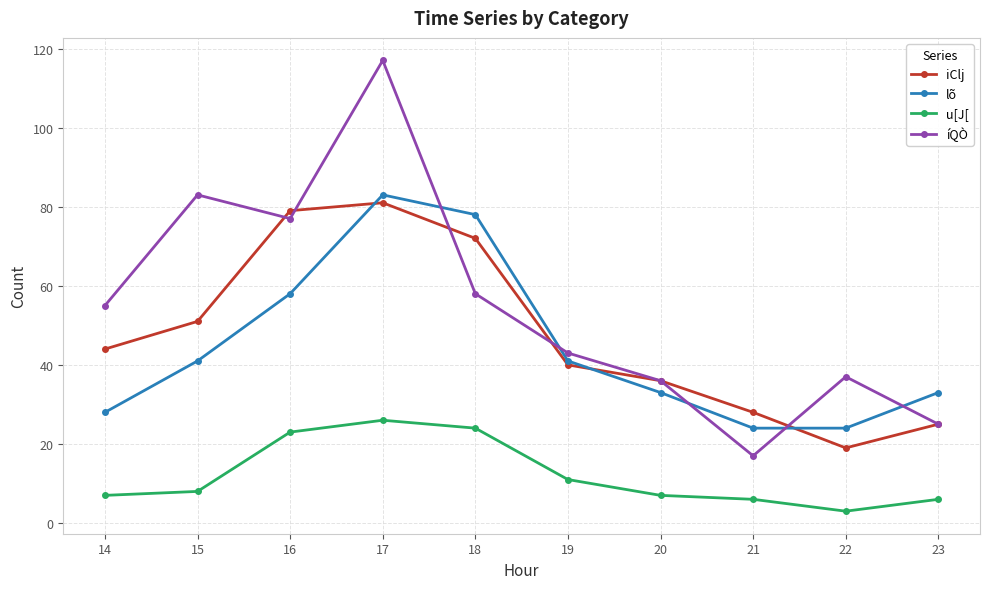

How many lines are shown in the chart?

4